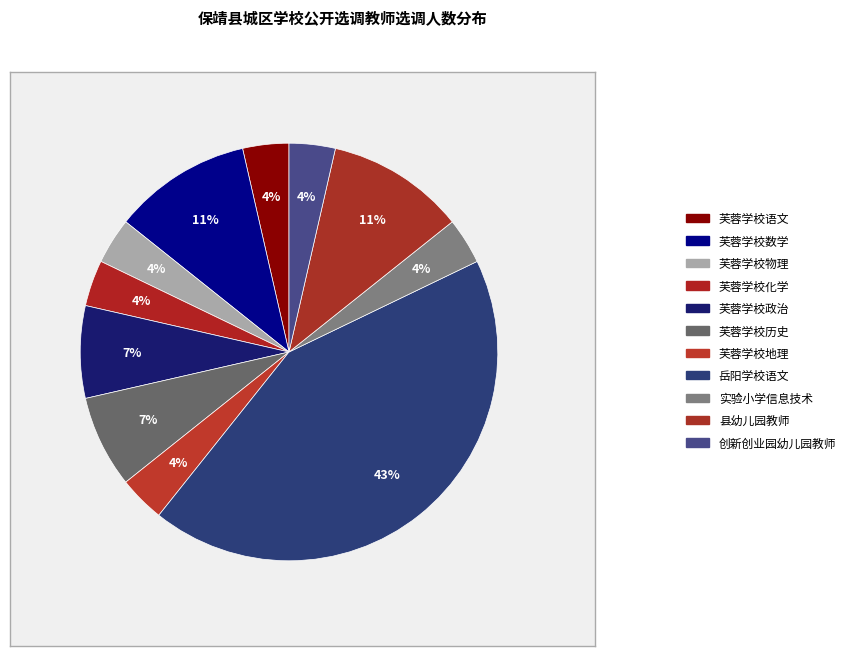

How many slices are in this pie chart?

11